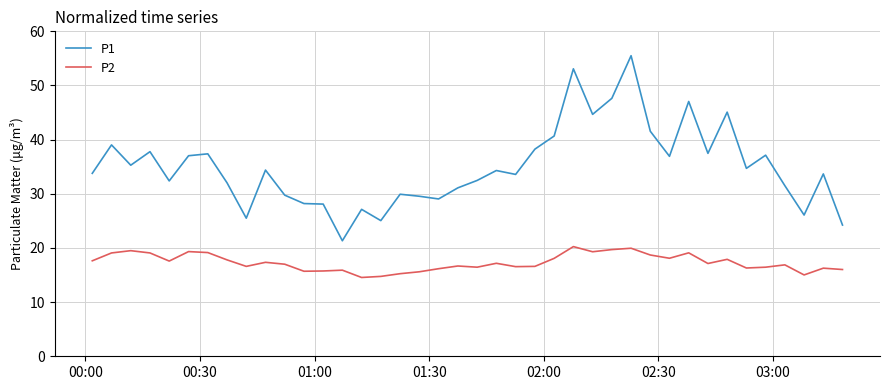

What is the difference between the maximum and minimum values in the P2 series?

5.7